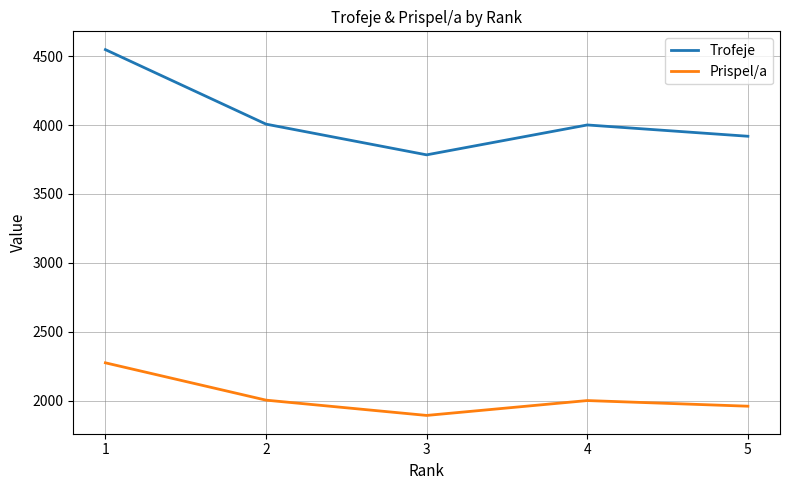

The Trofeje series shows 3784 at 3. True or false?

True